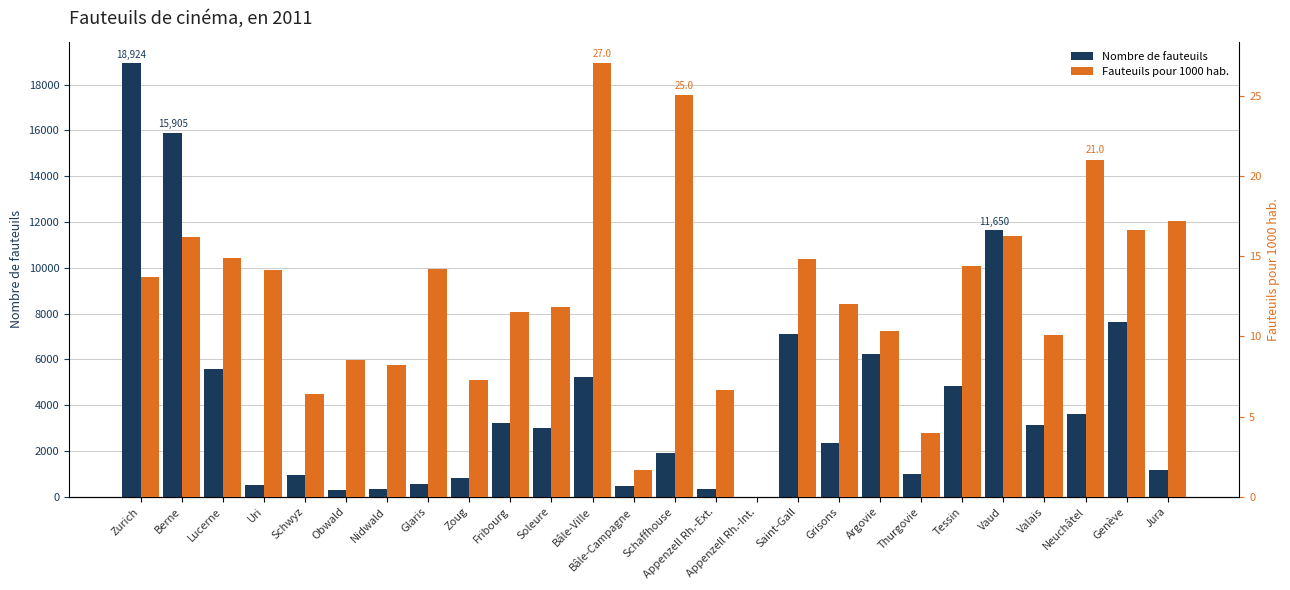

How many data points in Fauteuils pour 1000 hab. are less than 13?

13